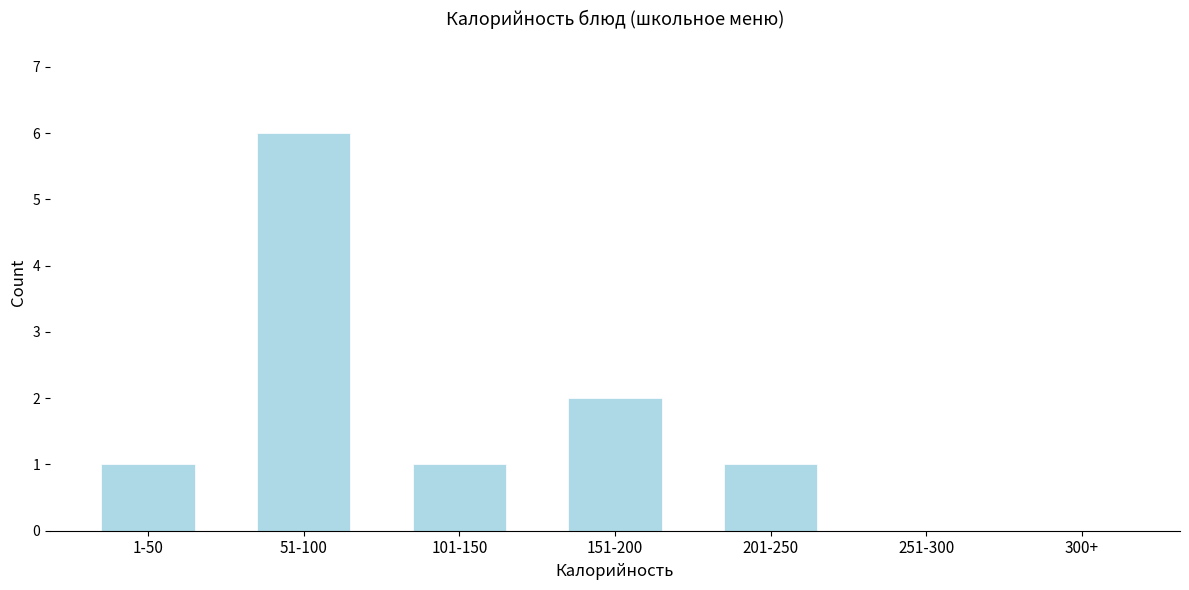

Reading left to right, transcribe all the data shown in this chart.

1-50=1	51-100=6	101-150=1	151-200=2	201-250=1	251-300=0	300+=0